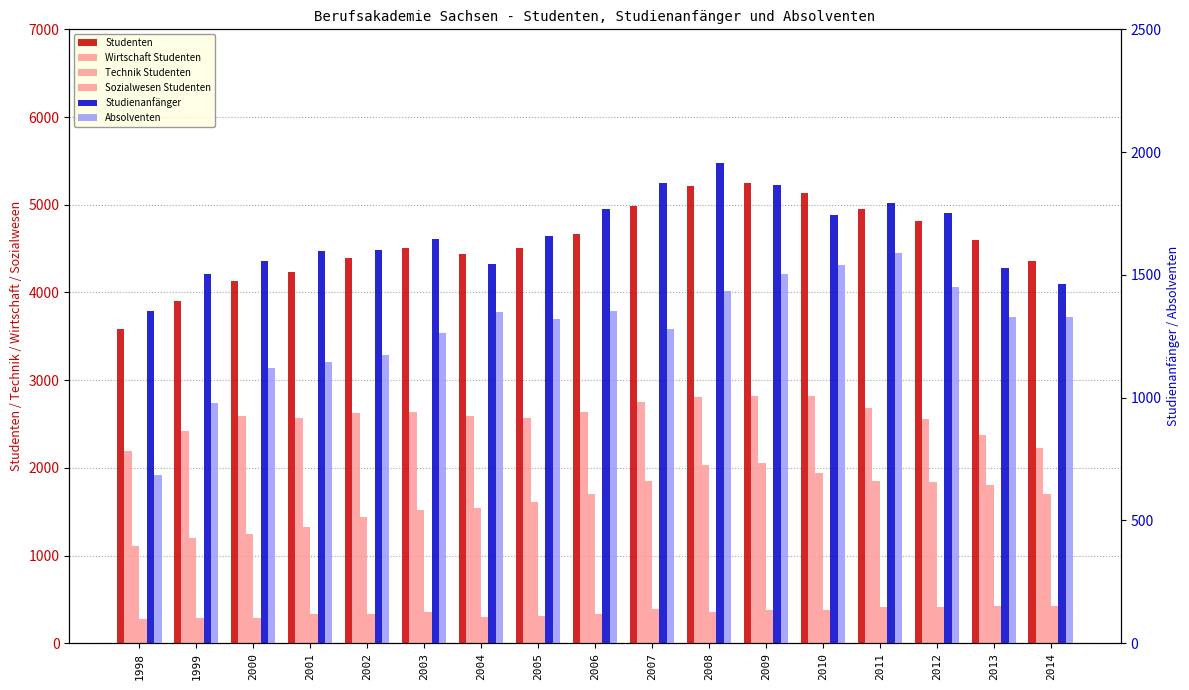

At which category is the sum across all series the highest?

2009